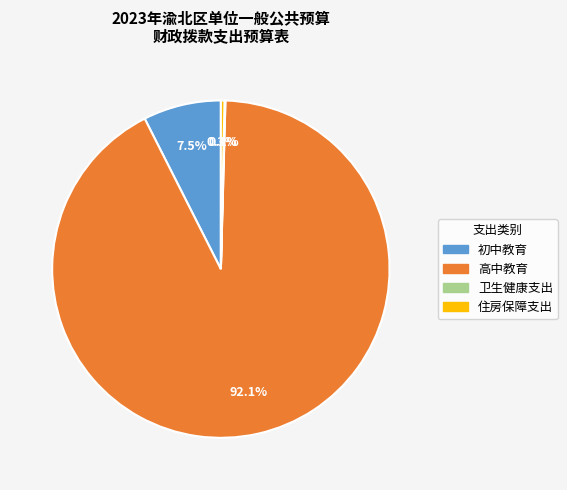

Which has a higher value, 初中教育 or 高中教育?

高中教育